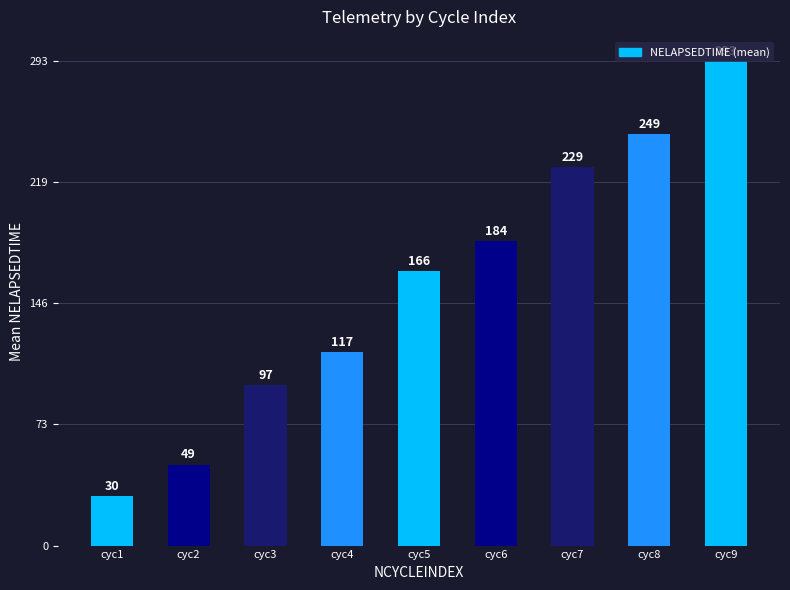

At which category does the chart reach its peak across all series?

cyc9